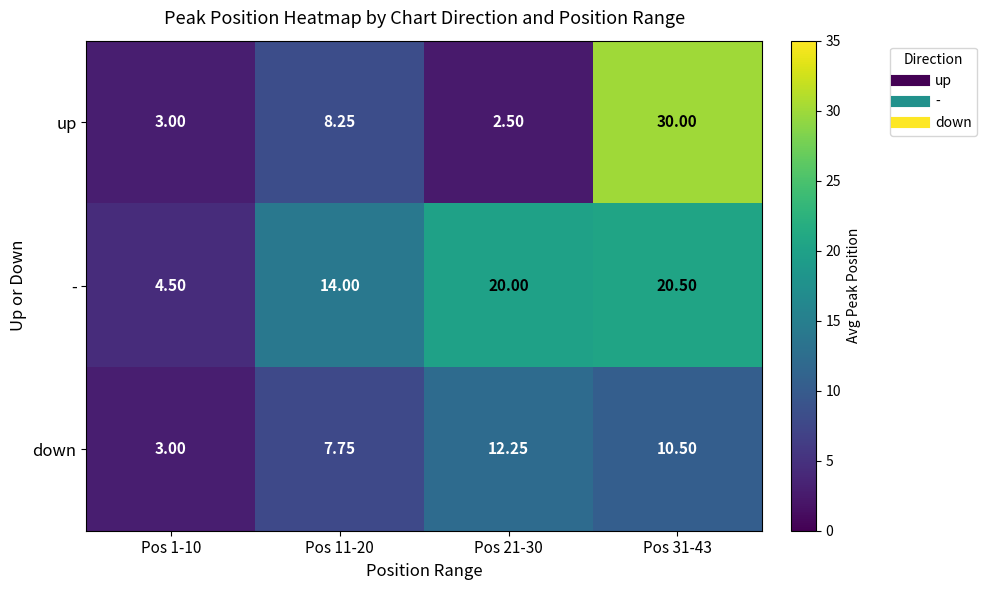

At which category does the chart reach its peak across all series?

Pos 31-43